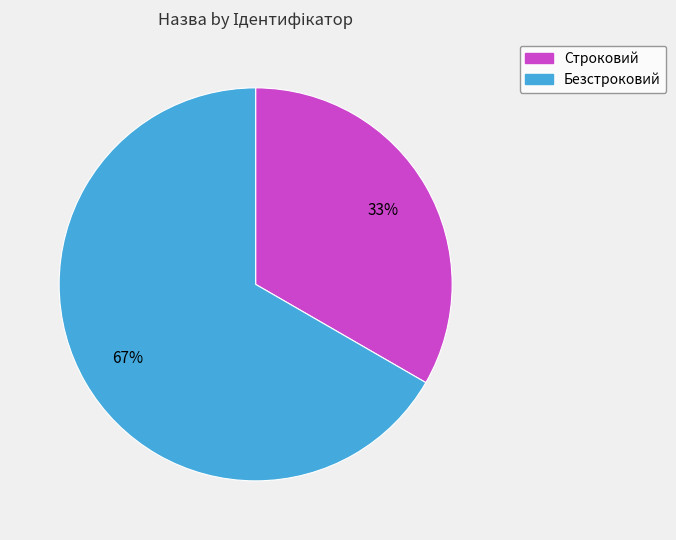

Count the number of slices in the pie.

2